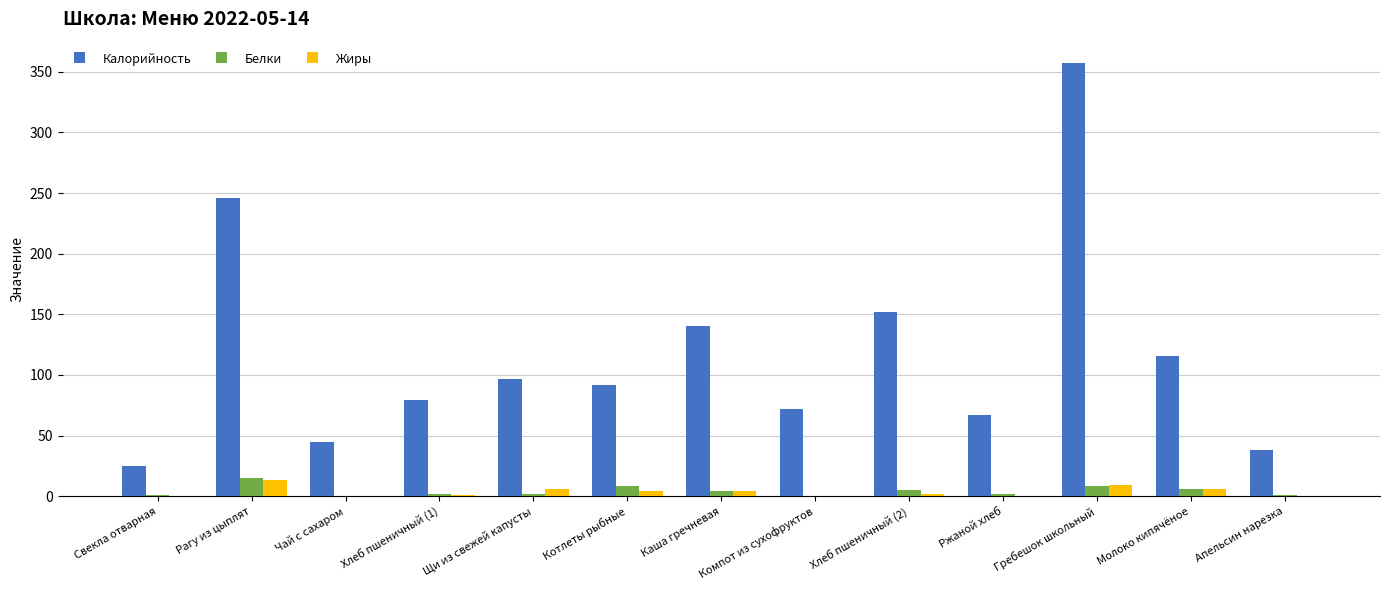

What is the sum of all Жиры values?

45